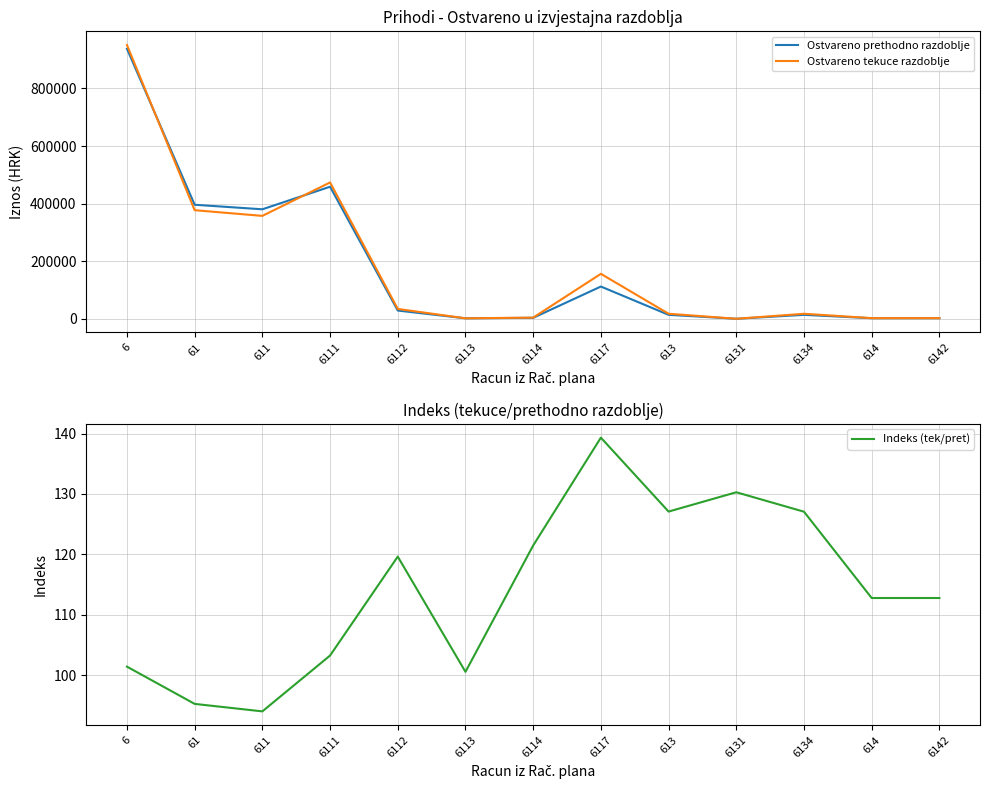

Is it true that Indeks (tek/pret) equals 37.0 at 614?

False